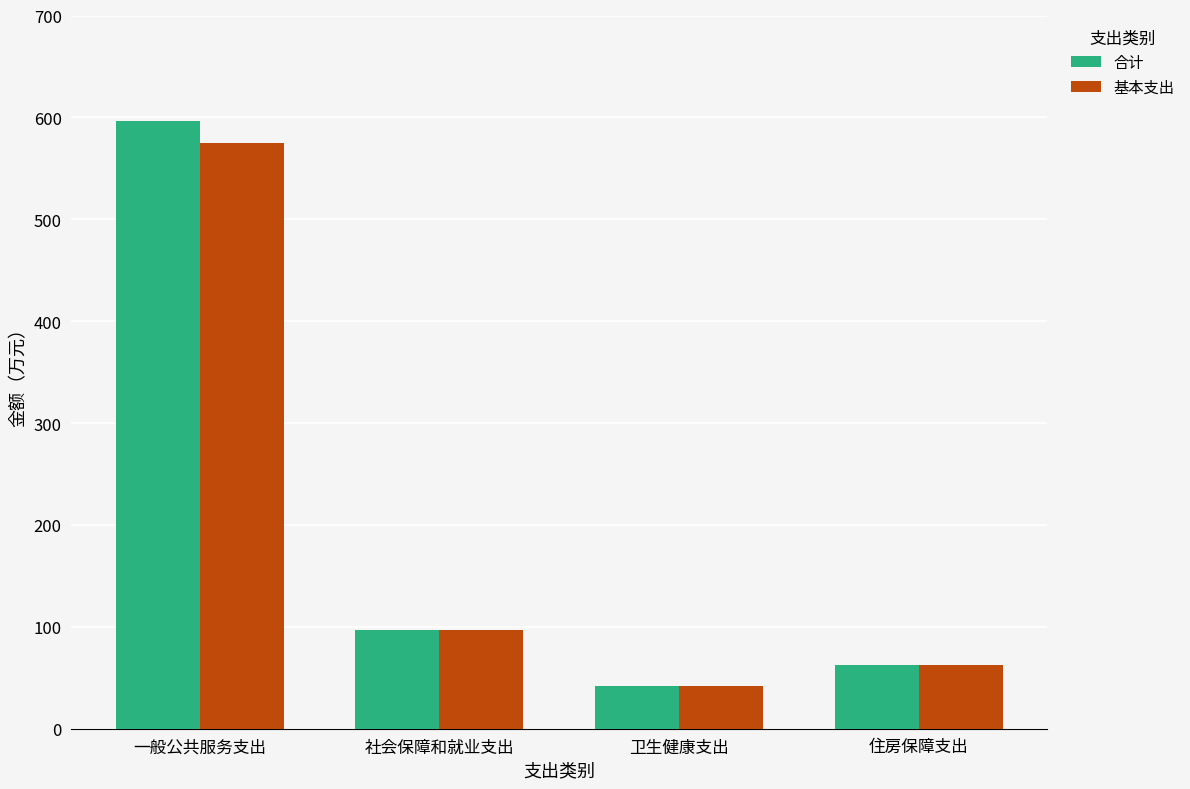

Which category has the highest value across all series?

一般公共服务支出